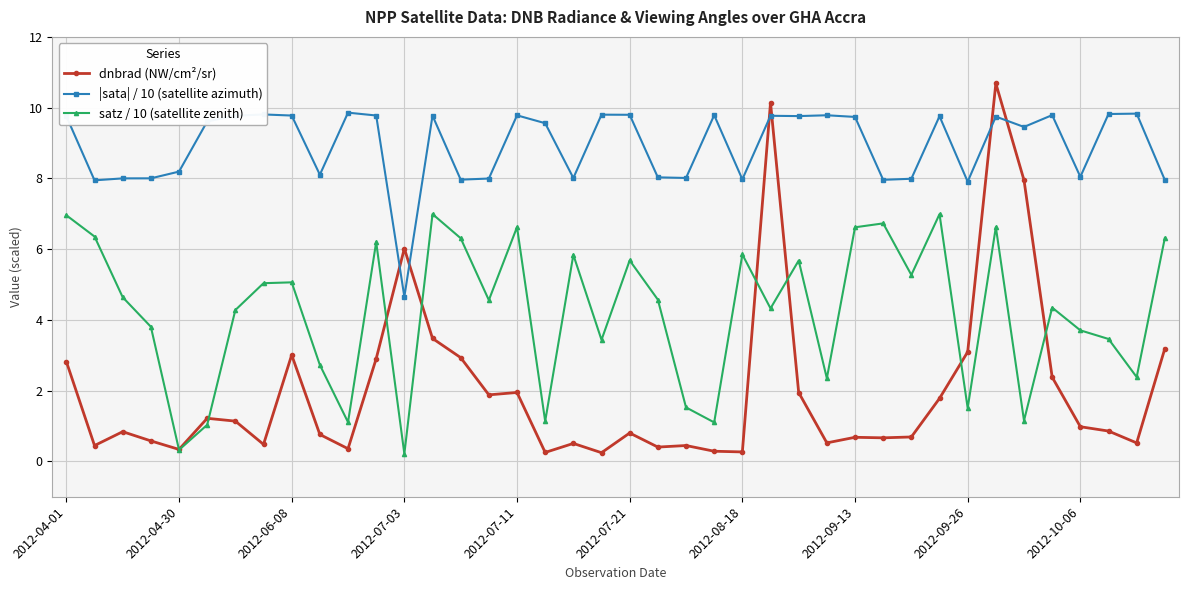

How many categories are shown in the chart?

40